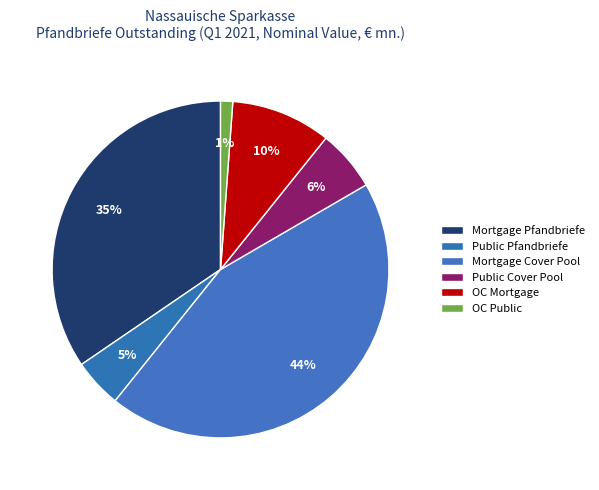

Is it true that Public Cover Pool is 6% of the pie?

True